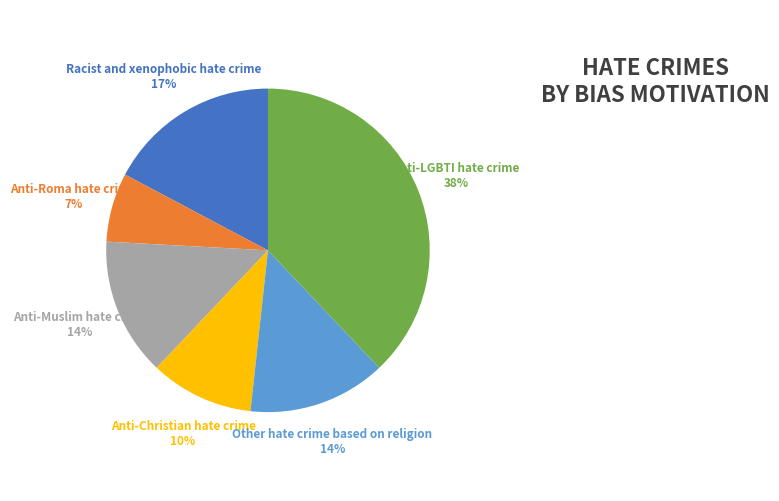

To the nearest percent, what percentage of the pie is Anti-Roma hate crime?

7%